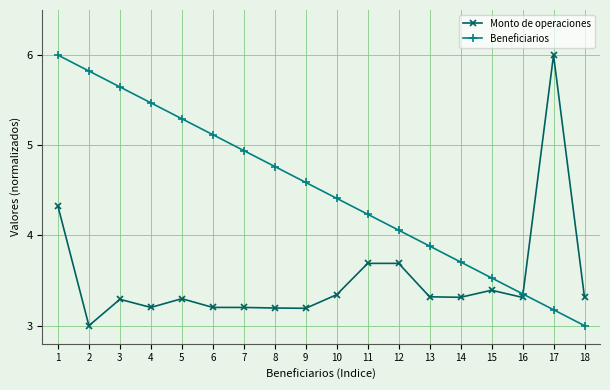

True or false: Beneficiarios has more than 1 points higher than both neighbors.

False